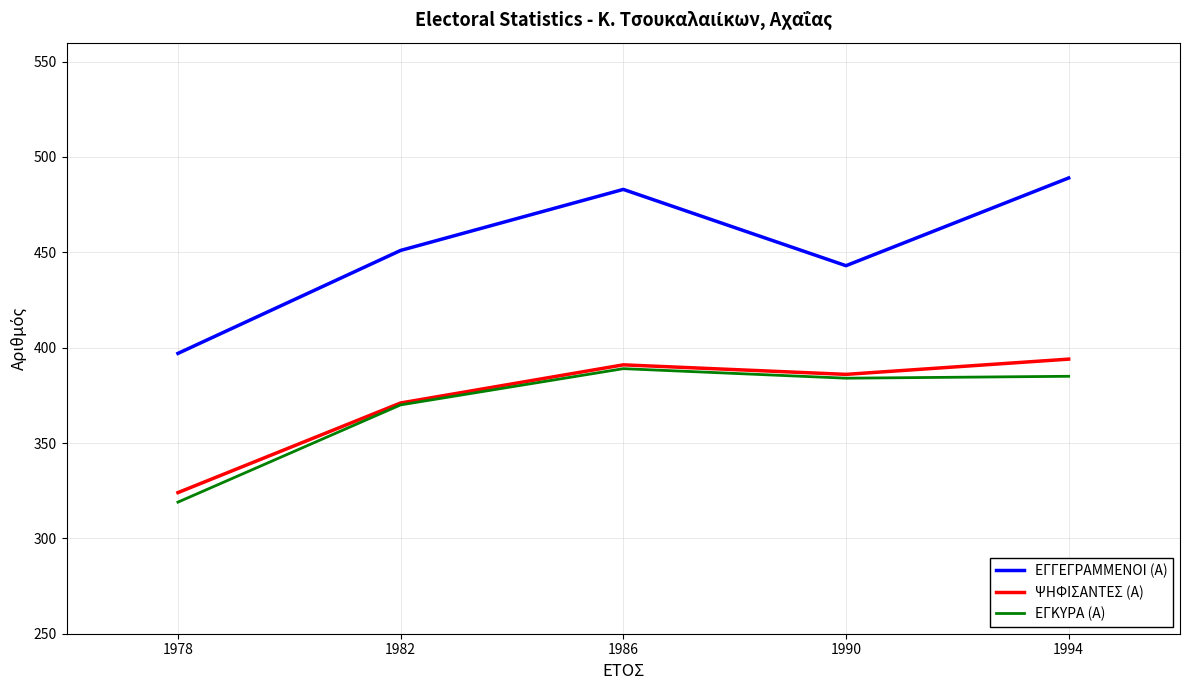

Read the ΨΗΦΙΣΑΝΤΕΣ (Α) value at 1978, to the nearest 10.

320